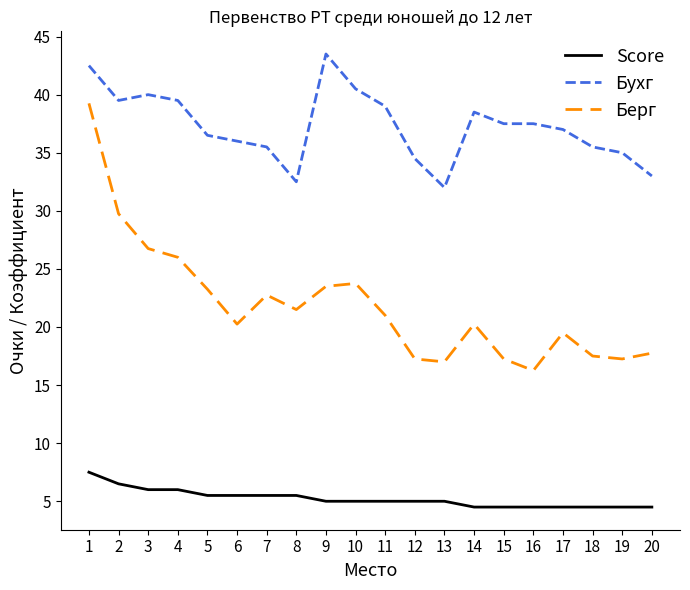

Read the Бухг value at 15.

37.5